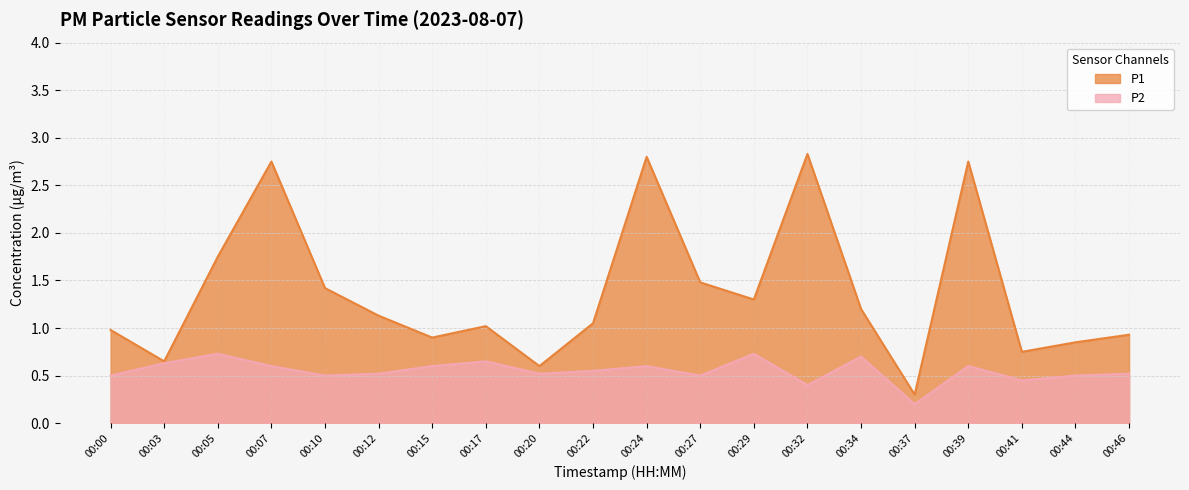

True or false: P2 and P1 intersect in this chart.

False